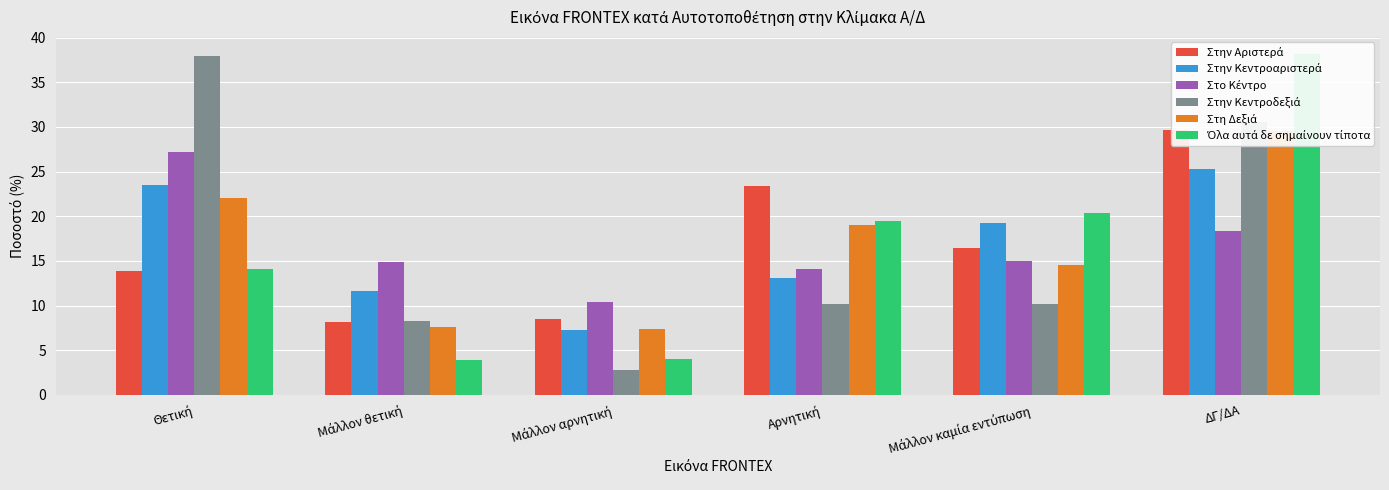

What is the sum of all Στο Κέντρο values?

100.0